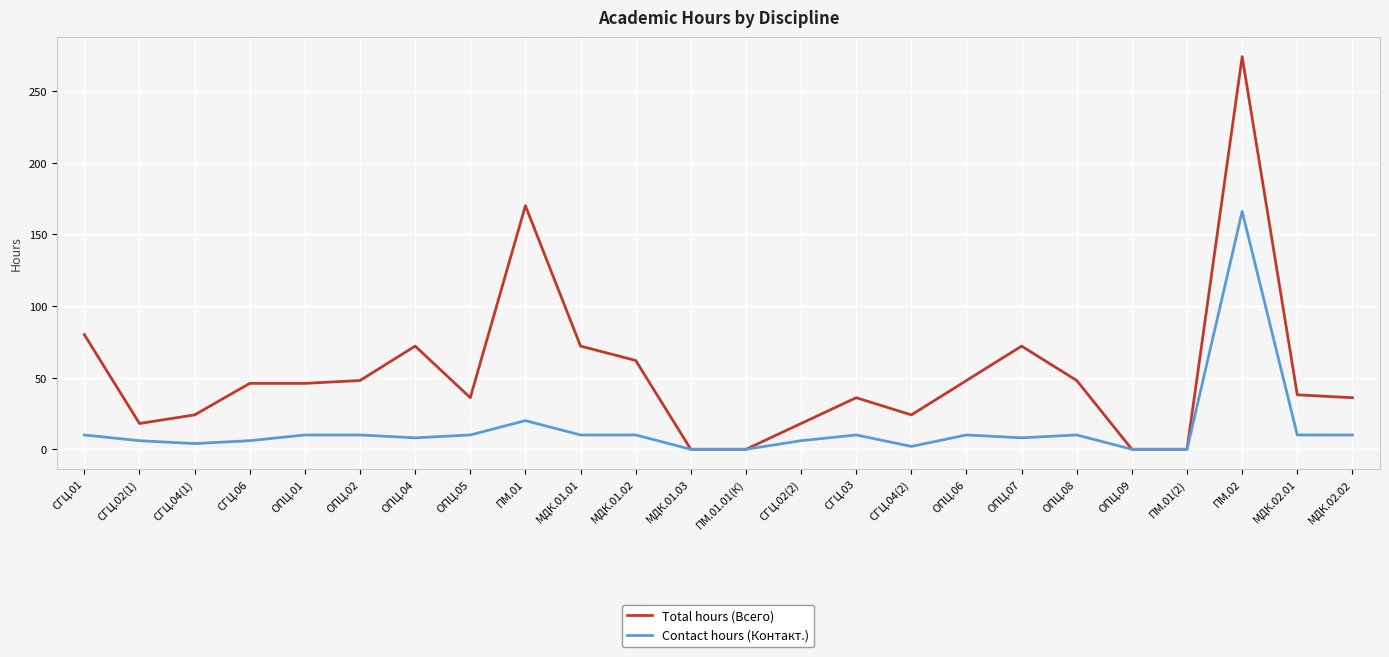

Rank the series by their maximum value, from lowest to highest.

Contact hours (Контакт.), Total hours (Всего)